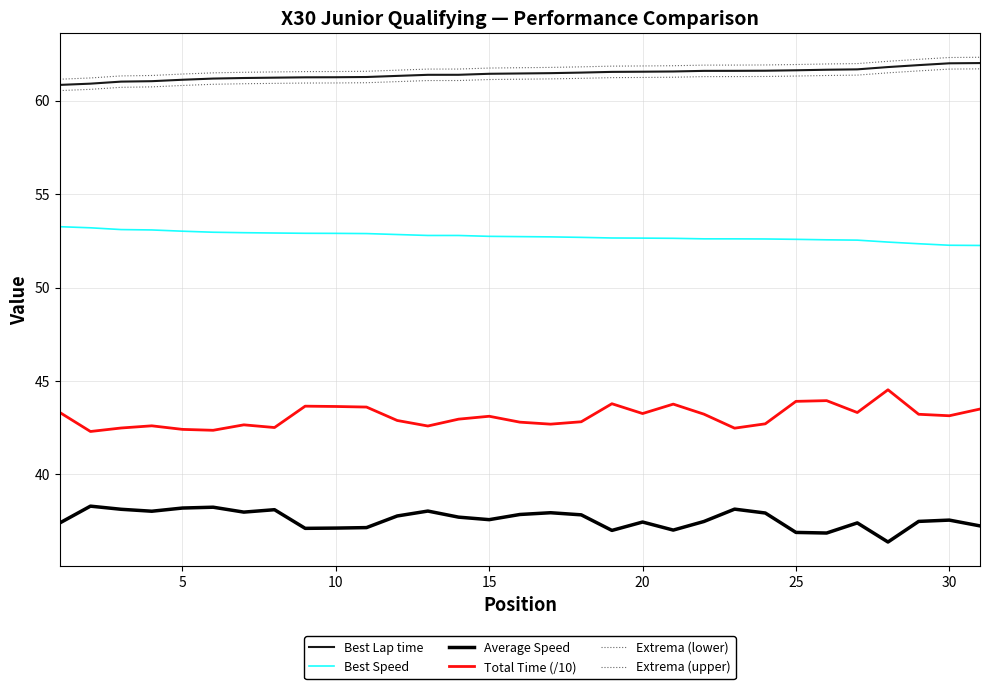

Reading left to right, extract all data points from this chart.

Best Lap time: 60.8	60.9	61.0	61.0	61.1	61.2	61.2	61.2	61.2	61.3	61.3	61.3	61.4	61.4	61.4	61.5	61.5	61.5	61.5	61.5	61.6	61.6	61.6	61.6	61.6	61.7	61.7	61.8	61.9	62.0	62.0
Best Speed: 53.3	53.2	53.1	53.1	53.0	53.0	52.9	52.9	52.9	52.9	52.9	52.8	52.8	52.8	52.7	52.7	52.7	52.7	52.6	52.6	52.6	52.6	52.6	52.6	52.6	52.6	52.5	52.4	52.3	52.3	52.2
Average Speed: 37.4	38.3	38.1	38.0	38.2	38.2	38.0	38.1	37.1	37.1	37.2	37.8	38.0	37.7	37.6	37.9	37.9	37.8	37.0	37.5	37.0	37.5	38.1	37.9	36.9	36.9	37.4	36.4	37.5	37.6	37.2
Total Time (/10): 43.3	42.3	42.5	42.6	42.4	42.4	42.7	42.5	43.7	43.6	43.6	42.9	42.6	43.0	43.1	42.8	42.7	42.8	43.8	43.3	43.8	43.2	42.5	42.7	43.9	43.9	43.3	44.5	43.2	43.1	43.5
Extrema (lower): 60.5	60.6	60.7	60.7	60.8	60.9	60.9	60.9	60.9	60.9	61.0	61.0	61.1	61.1	61.1	61.1	61.2	61.2	61.2	61.2	61.3	61.3	61.3	61.3	61.3	61.3	61.4	61.5	61.6	61.7	61.7
Extrema (upper): 61.1	61.2	61.3	61.3	61.4	61.5	61.5	61.5	61.6	61.6	61.6	61.6	61.7	61.7	61.7	61.8	61.8	61.8	61.8	61.9	61.9	61.9	61.9	61.9	61.9	62.0	62.0	62.1	62.2	62.3	62.3